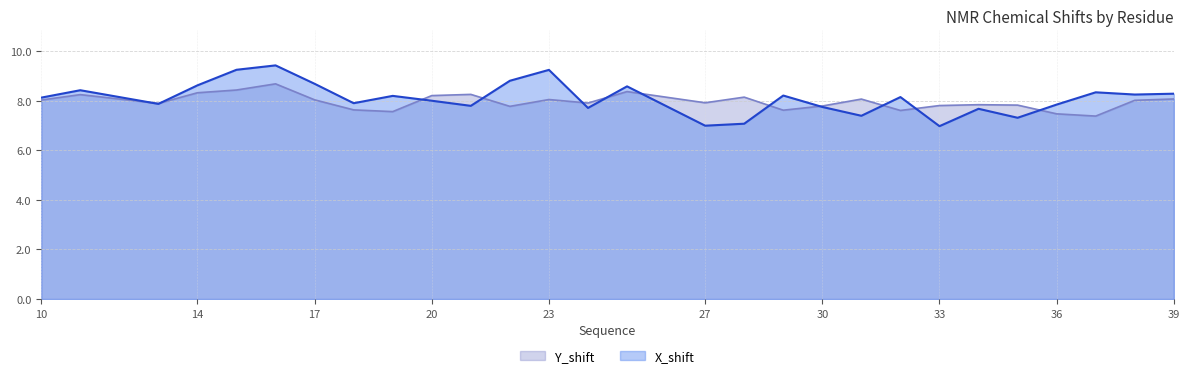

True or false: X_shift has a value of 7.0 at 27.

True